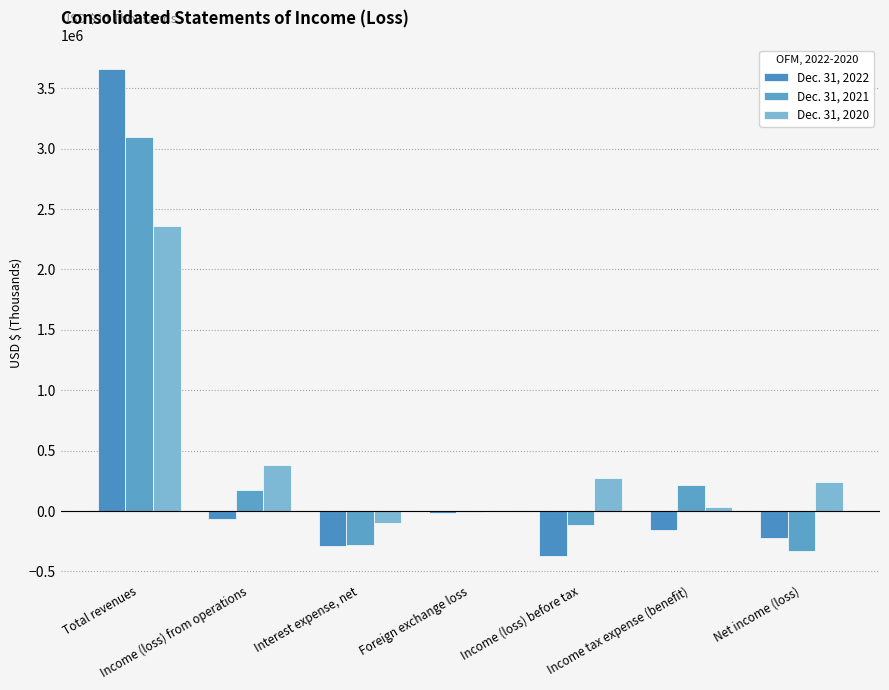

What position from the left is Income (loss) before tax?

5